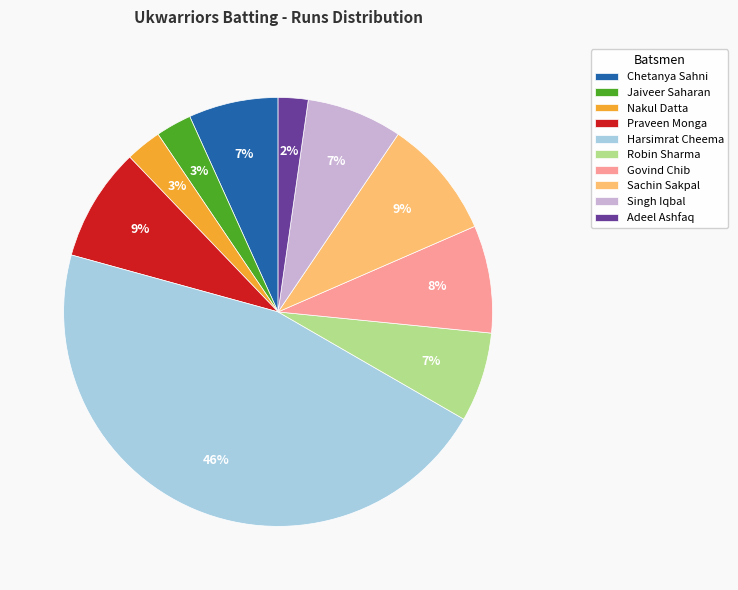

True or false: Sachin Sakpal accounts for 15% of the total.

False